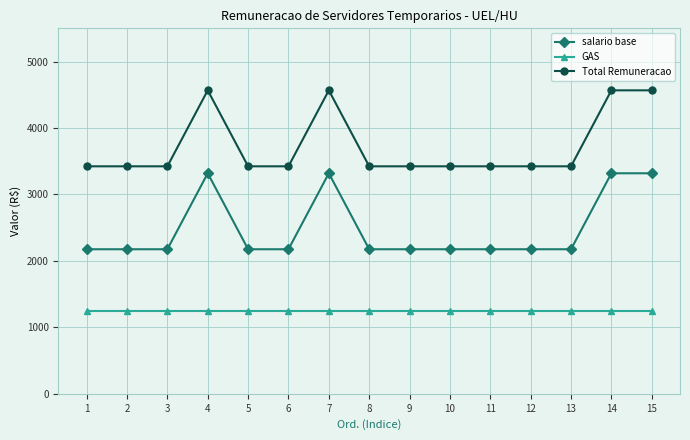

Is it true that salario base equals 3318.8 at 14?

True